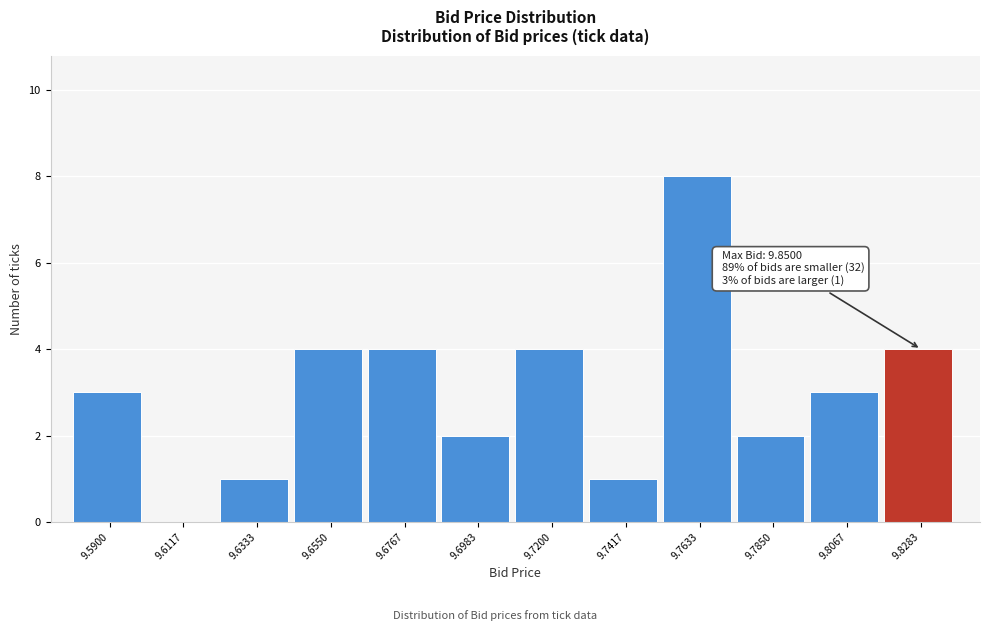

Reading left to right, transcribe all the data shown in this chart.

9.5900=3	9.6117=0	9.6333=1	9.6550=4	9.6767=4	9.6983=2	9.7200=4	9.7417=1	9.7633=8	9.7850=2	9.8067=3	9.8283=4